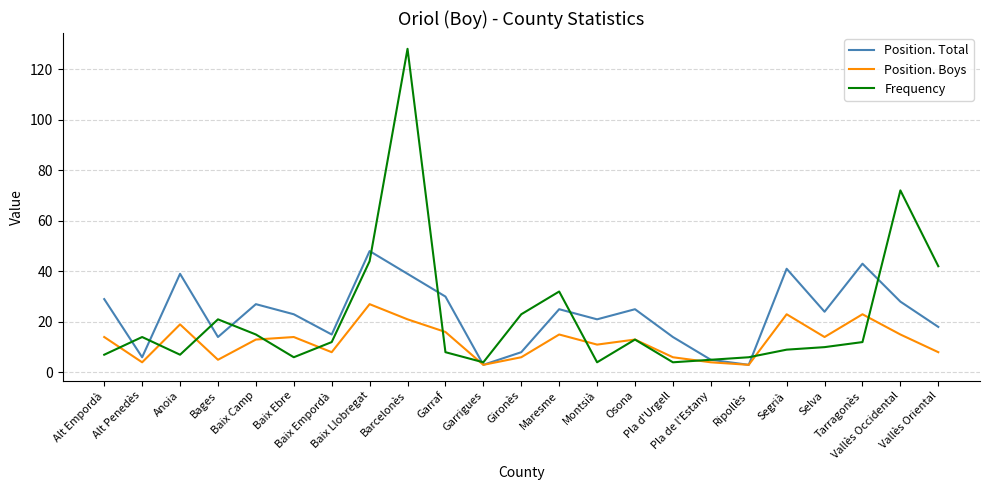

True or false: Position. Total has more than 2 points higher than both neighbors.

True